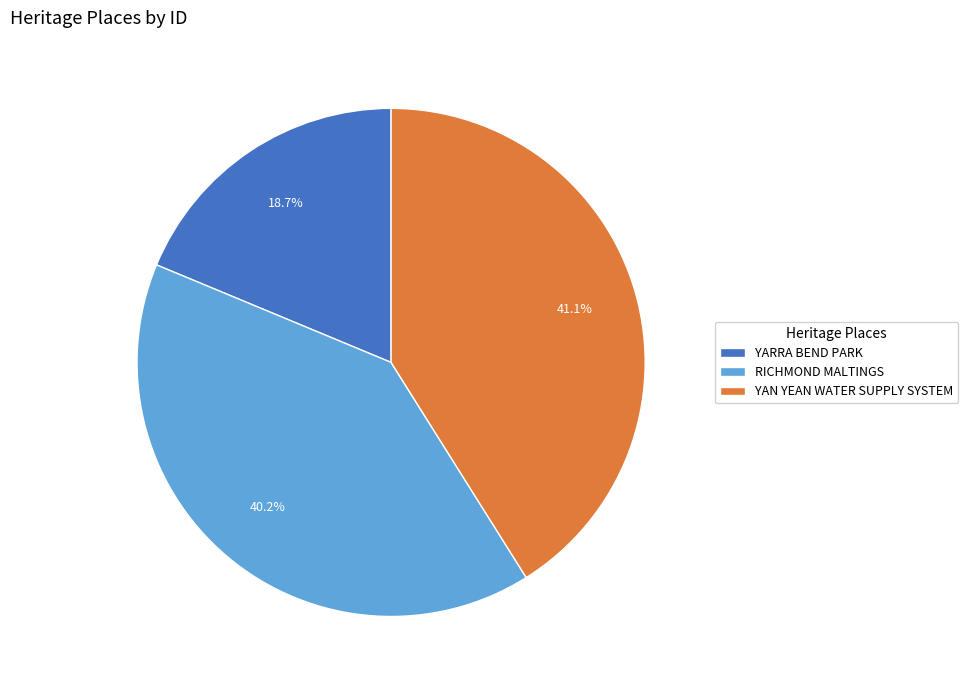

Is it true that YAN YEAN WATER SUPPLY SYSTEM is 41% of the pie?

True